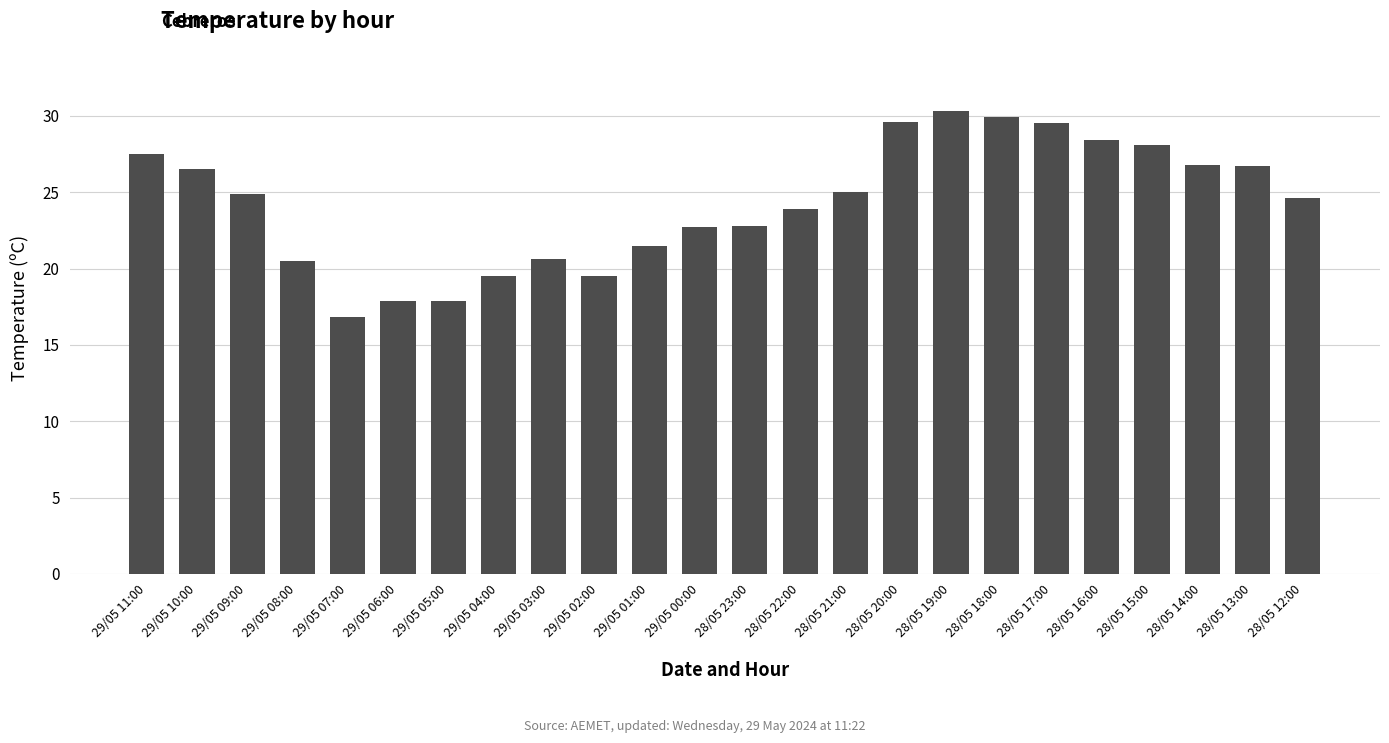

What is the difference between the second highest and minimum values?

13.1